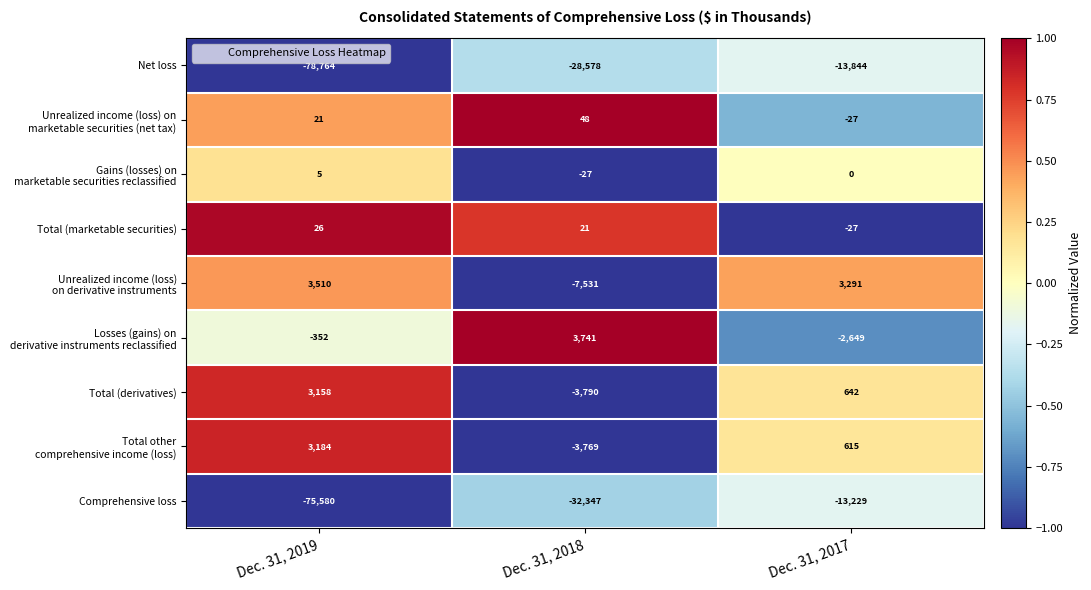

List the labels in order of Net loss value, largest first.

Dec. 31, 2017, Dec. 31, 2018, Dec. 31, 2019